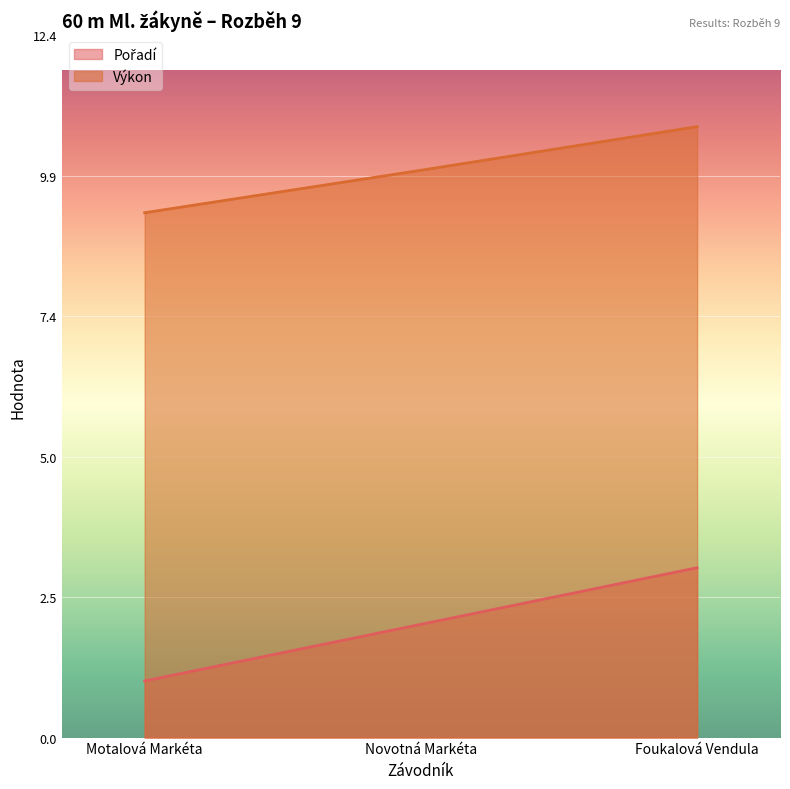

Which has a higher value, Foukalová Vendula or Motalová Markéta?

Foukalová Vendula